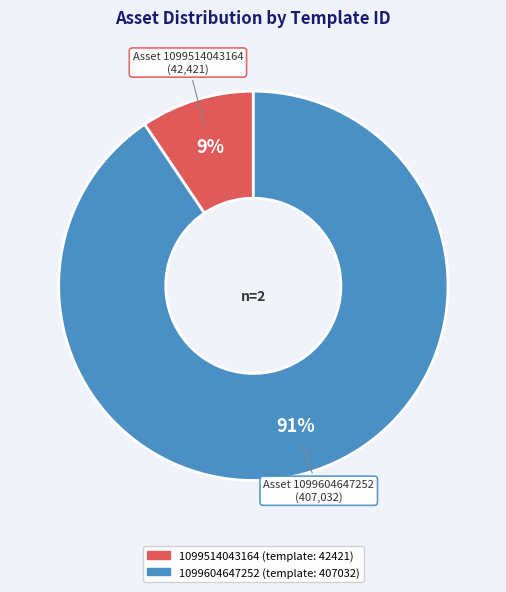

What percentage is the 1099604647252 slice, to the nearest percent?

91%